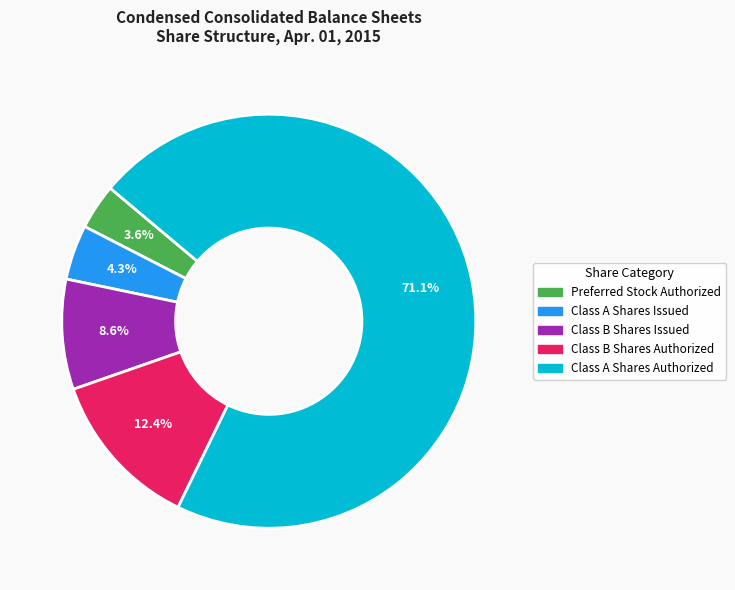

What percentage is the Class B Shares Issued slice, to the nearest percent?

9%